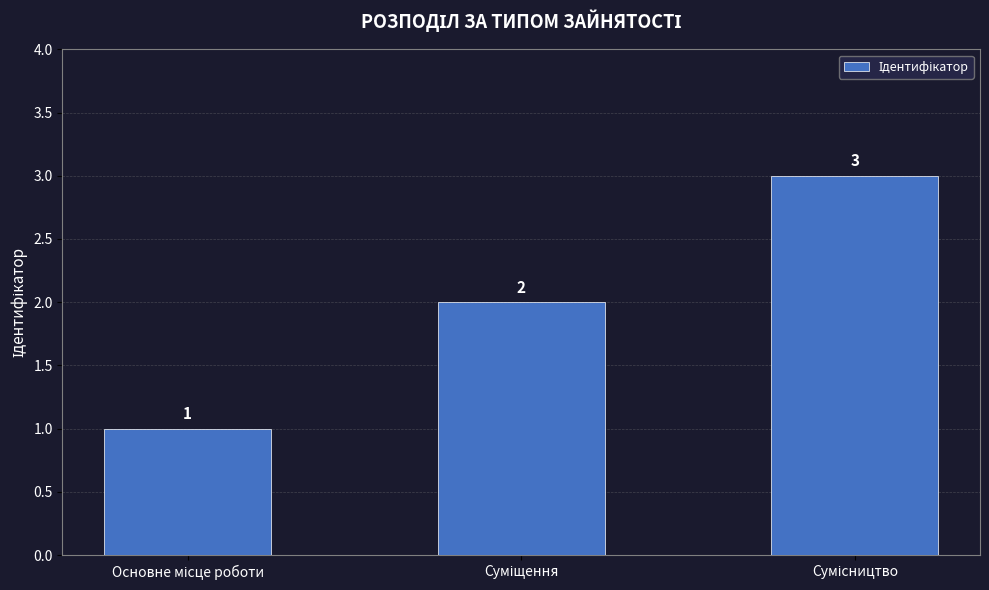

What is the value of the 2nd bar from the left?

2